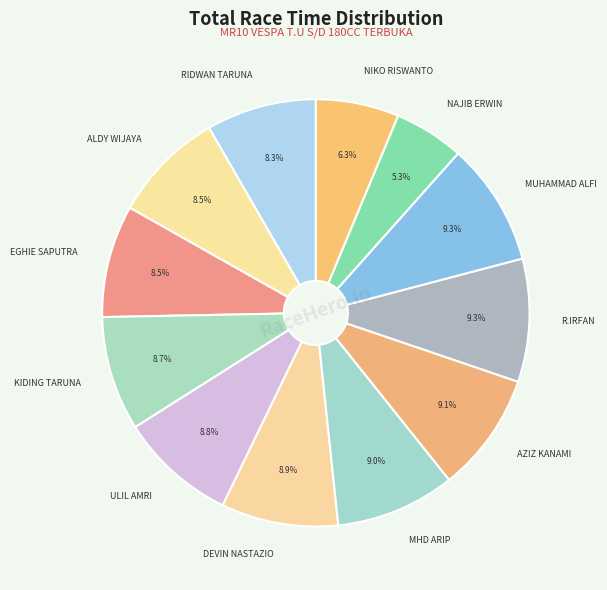

Which has a higher value, NAJIB ERWIN or ULIL AMRI?

ULIL AMRI